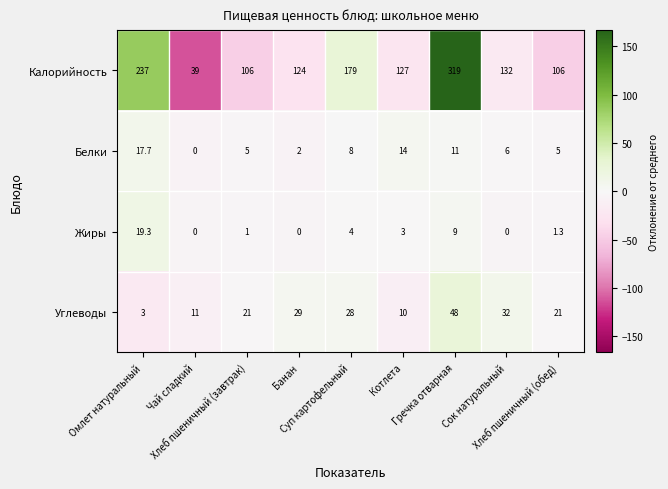

Which series has the largest range (max minus min)?

Калорийность